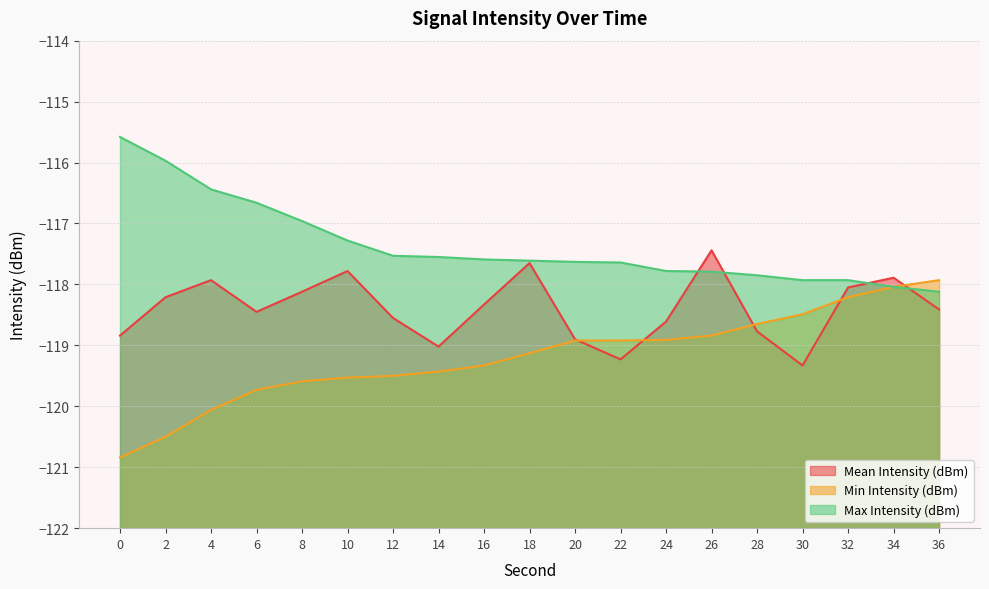

List the labels in order of Min Intensity (dBm) value, smallest first.

0, 2, 4, 6, 8, 10, 12, 14, 16, 18, 20, 22, 24, 26, 28, 30, 32, 34, 36